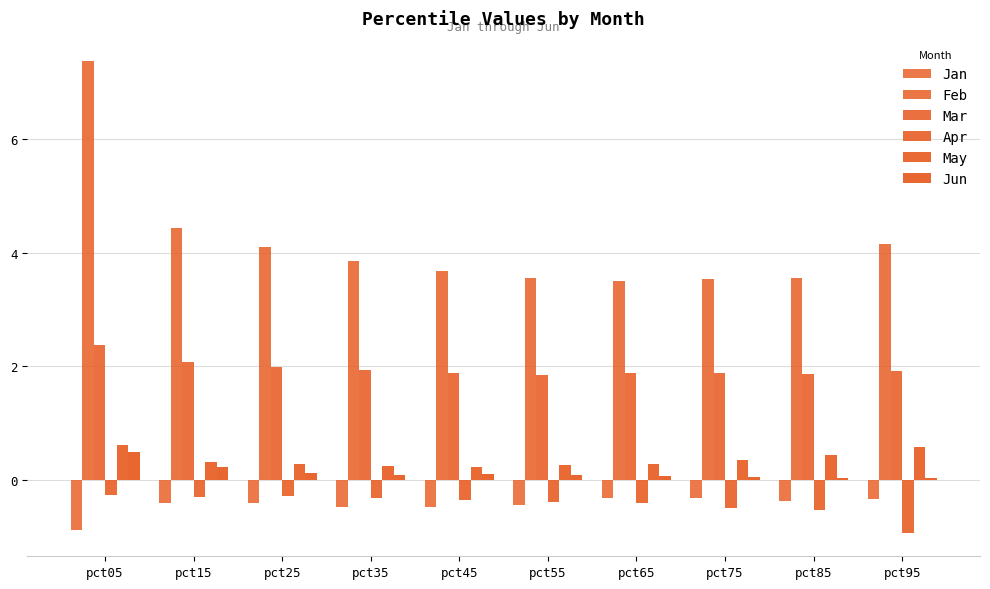

How many bars are there in each group?

6